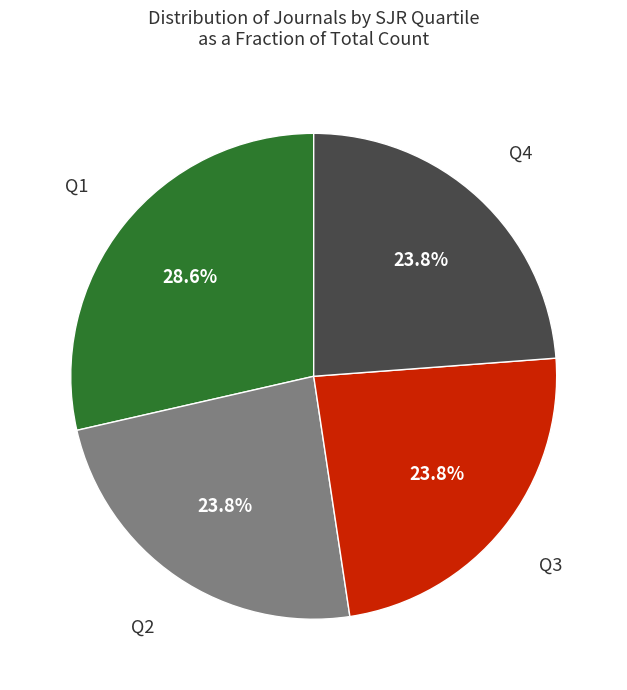

Count the number of slices in the pie.

4